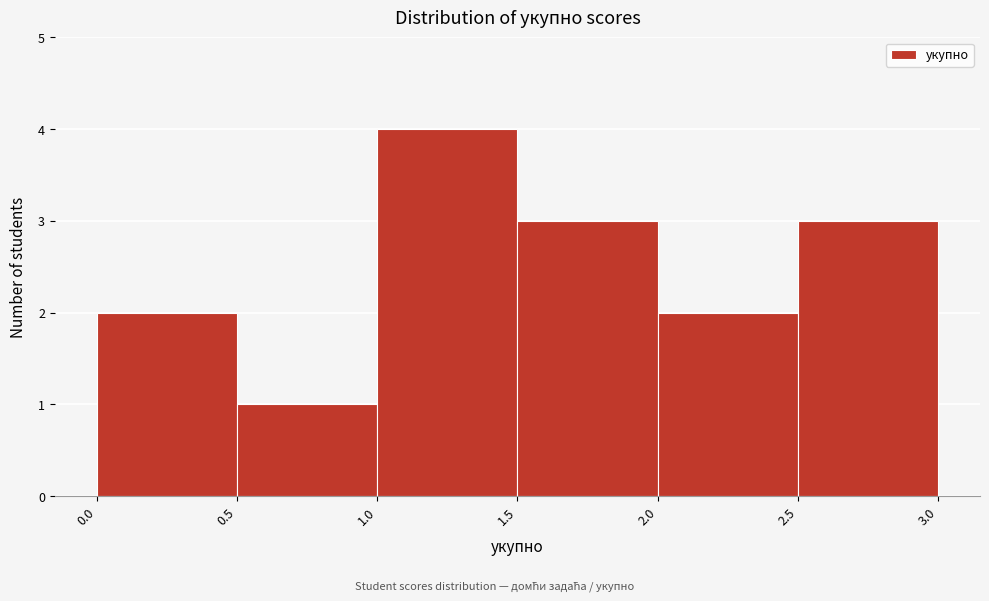

Reading left to right, list every bar in this chart as the range it spans on the x-axis followed by its height. The values are not printed on the chart, so give them approximately, as read against the axis.

0.0 to 0.5: 2
0.5 to 1.0: 1
1.0 to 1.5: 4
1.5 to 2.0: 3
2.0 to 2.5: 2
2.5 to 3.0: 3